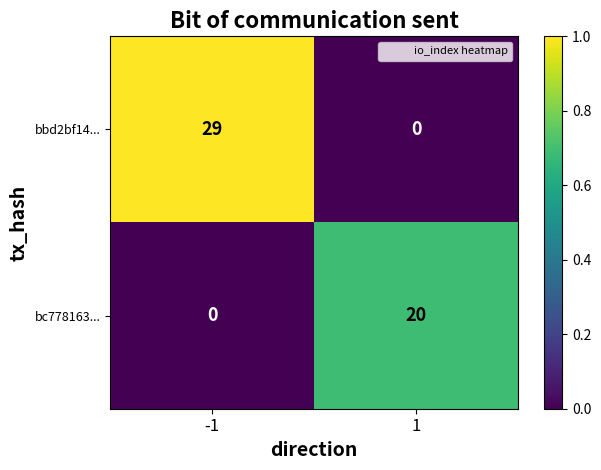

Is it true that bc778163... equals 28 at 1?

False